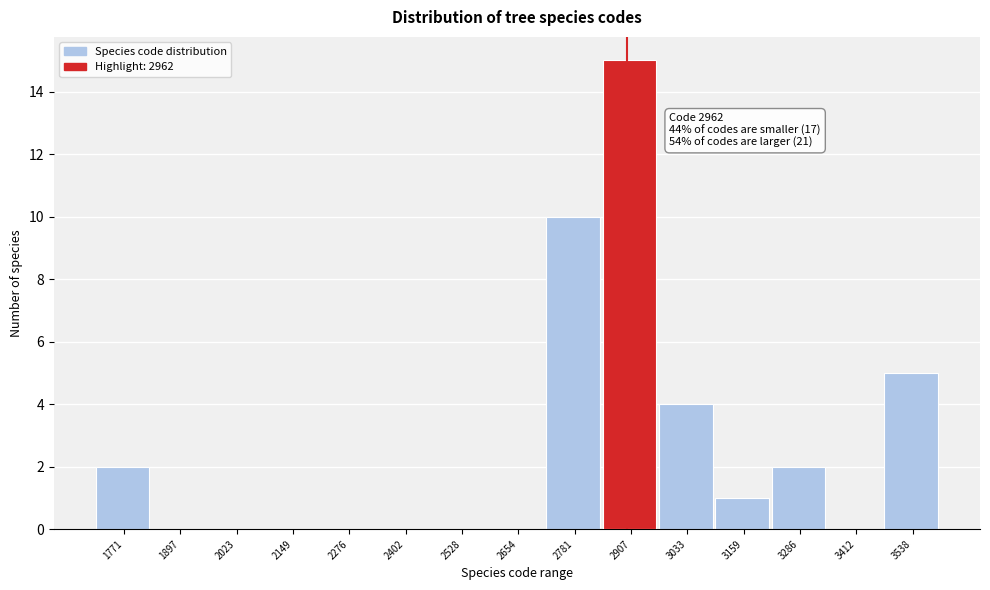

Reading left to right, what are all the values shown in this chart?

1771=2	1897=0	2023=0	2149=0	2276=0	2402=0	2528=0	2654=0	2781=10	2907=15	3033=4	3159=1	3286=2	3412=0	3538=5